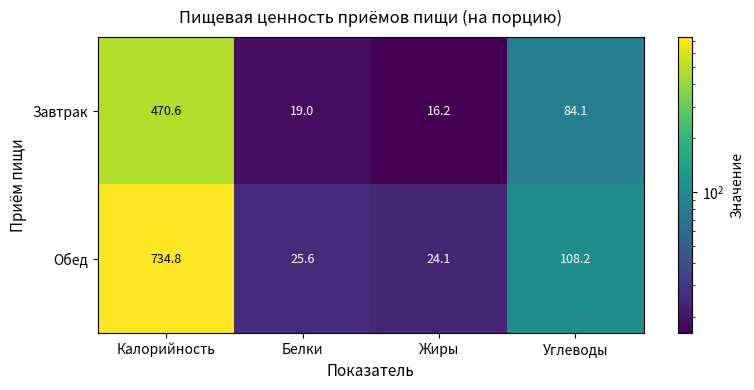

Reading right to left, what are all the values shown in this chart?

Завтрак: 84.1	16.2	19.0	470.6
Обед: 108.2	24.1	25.6	734.8